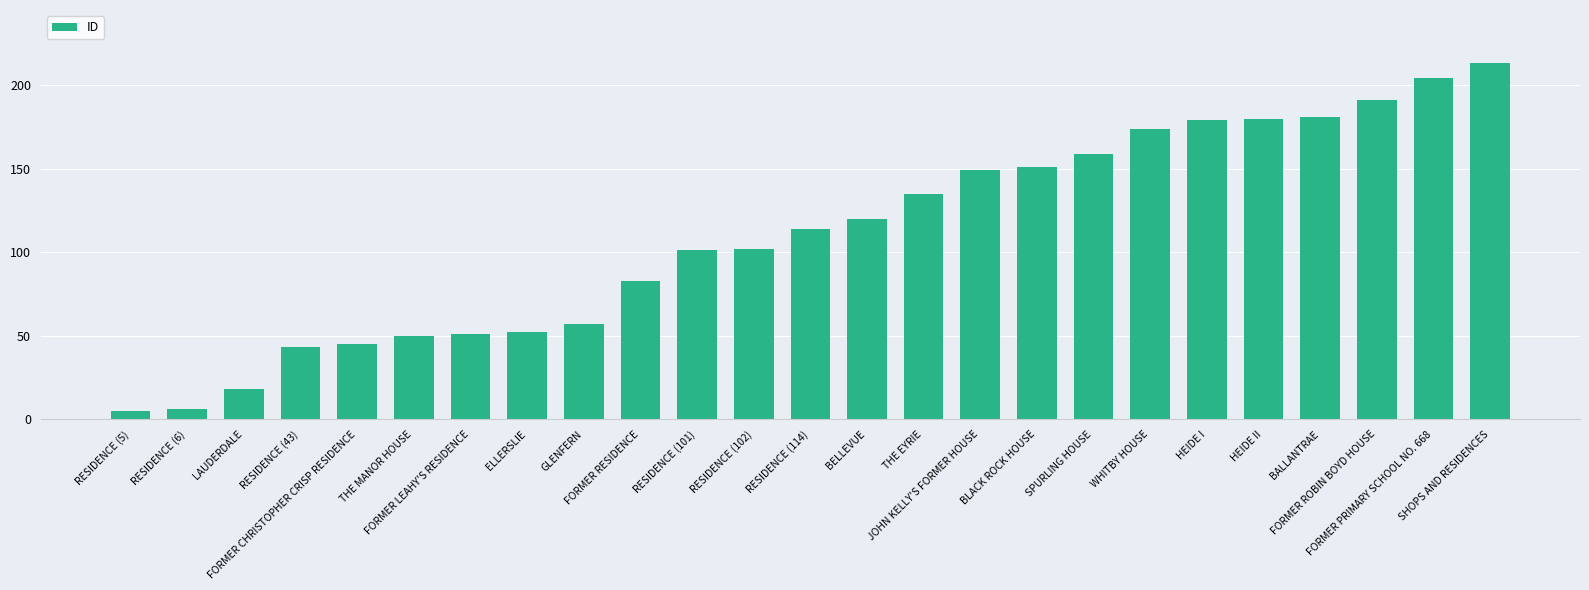

Reading right to left, extract all data points from this chart.

213	204	191	181	180	179	174	159	151	149	135	120	114	102	101	83	57	52	51	50	45	43	18	6	5